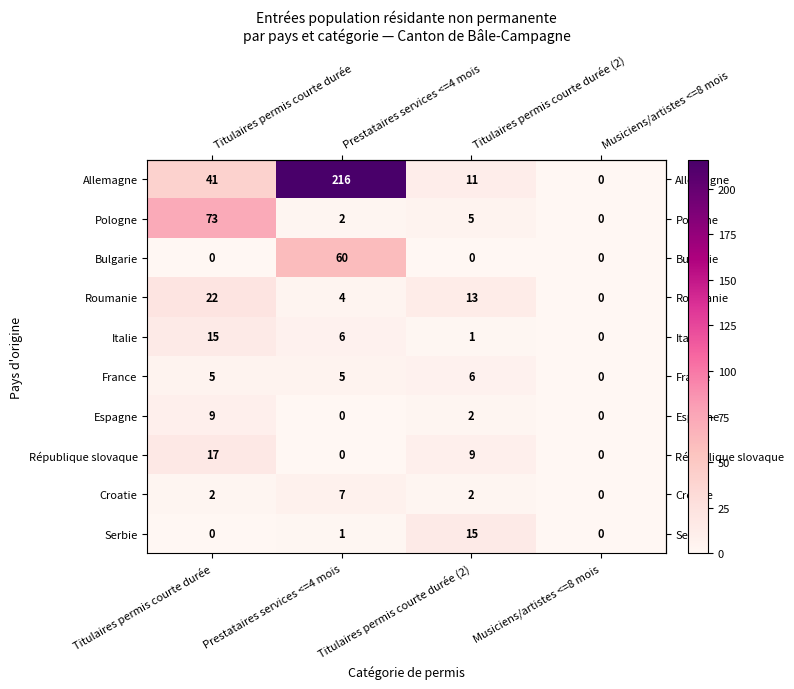

What is the difference between the maximum and minimum values in the Roumanie series?

22